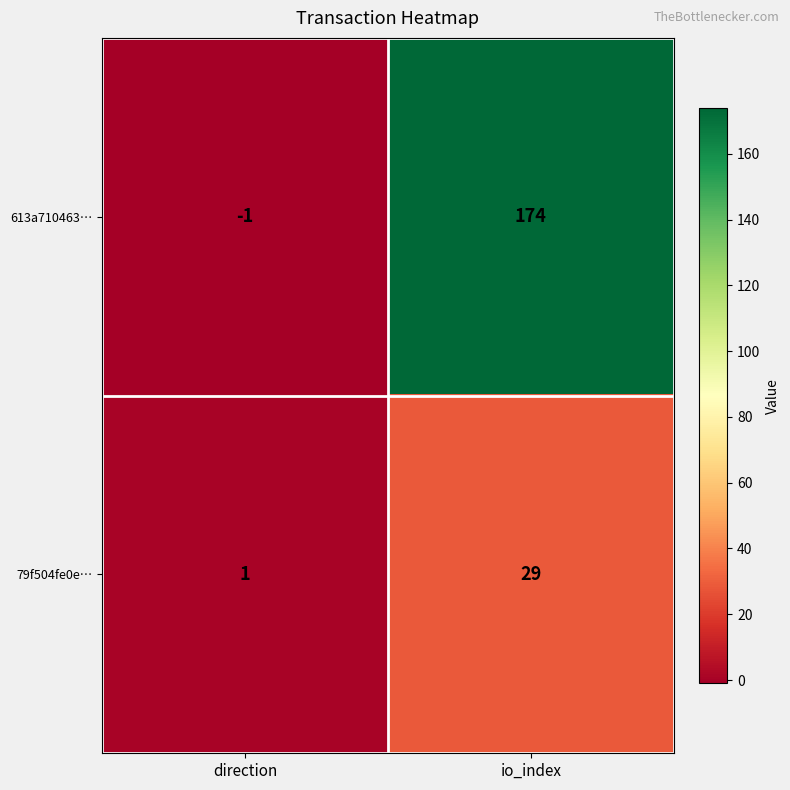

List the series in order of their peak value, lowest first.

79f504fe0e…, 613a710463…